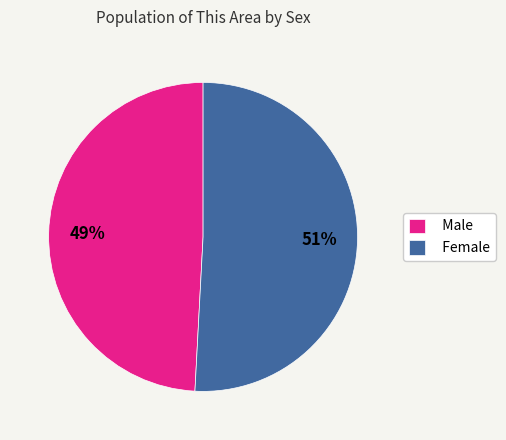

Which category has the smallest portion of the pie?

Male